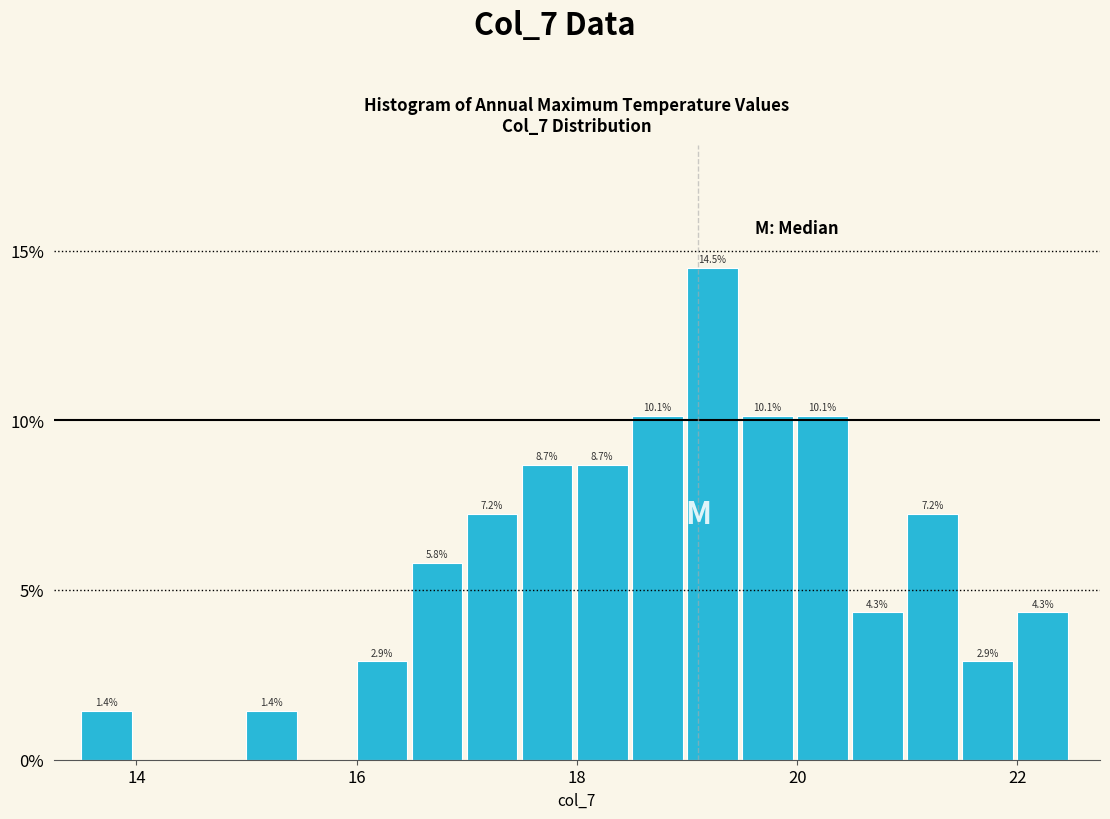

Read against the x-axis, roughly where is the centre of the tallest bar?

19.2